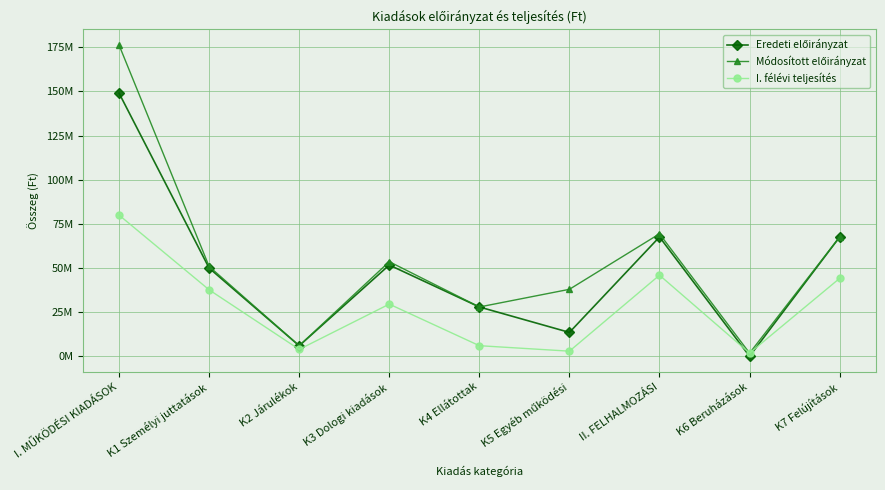

Does the chart have visible grid lines?

Yes